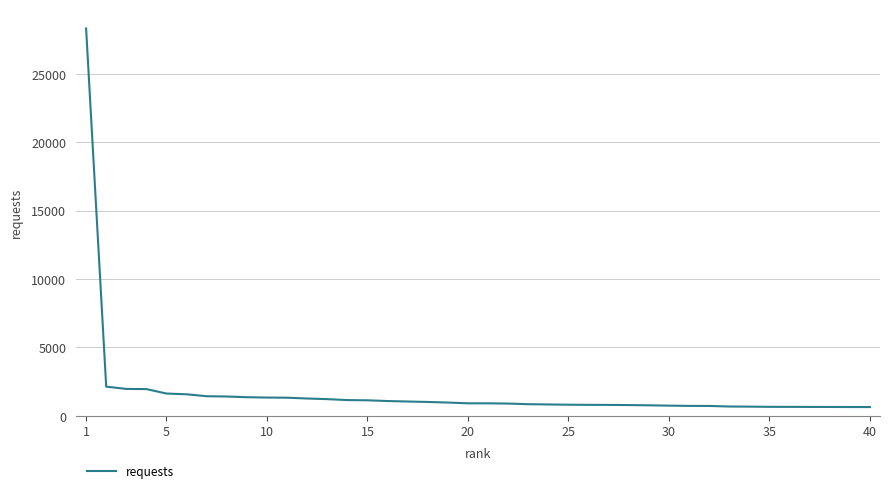

What is the greatest value displayed?

28312